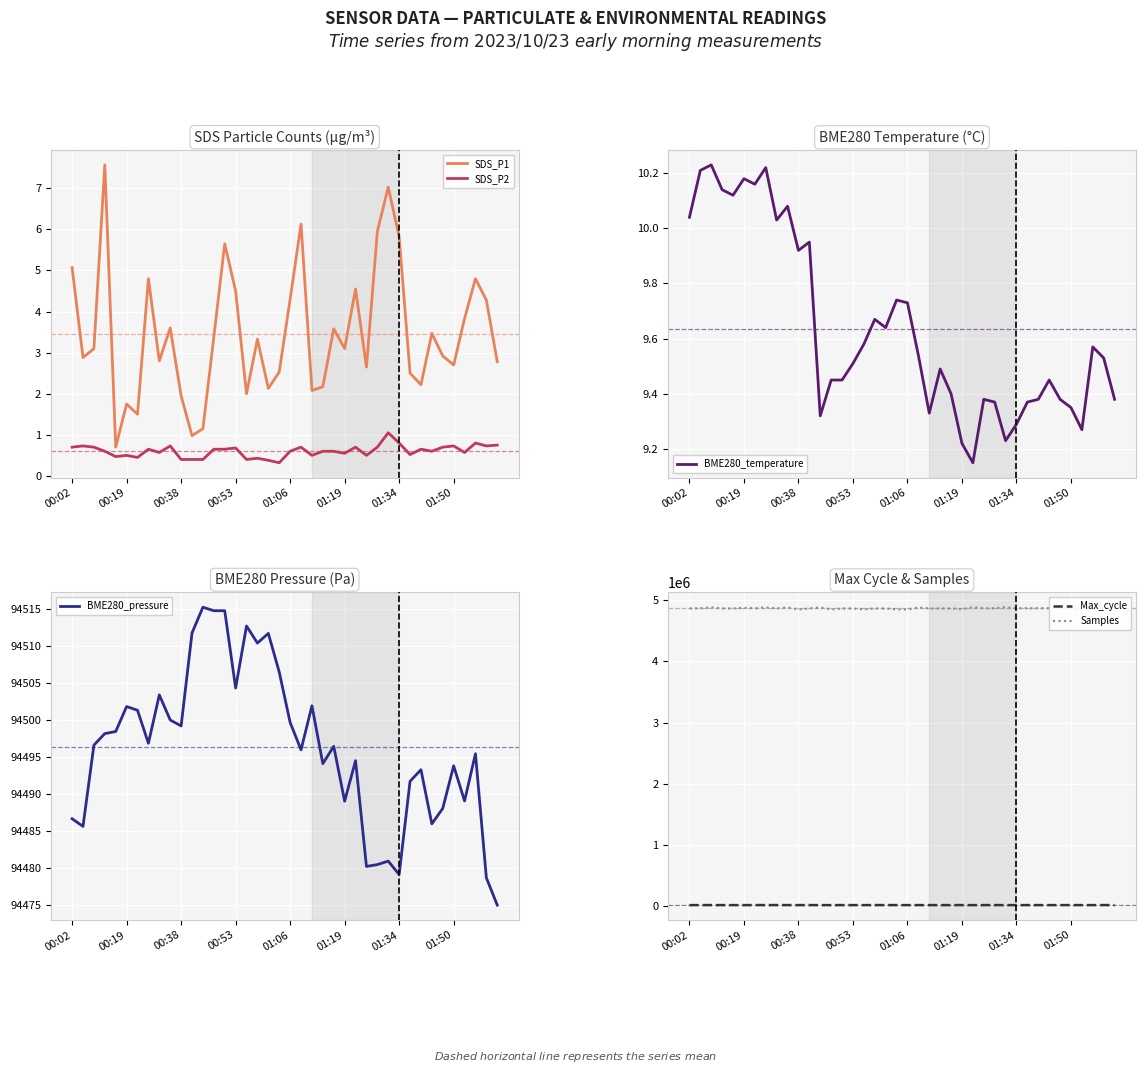

What is the approximate value of SDS_P2 at 36?

0.6